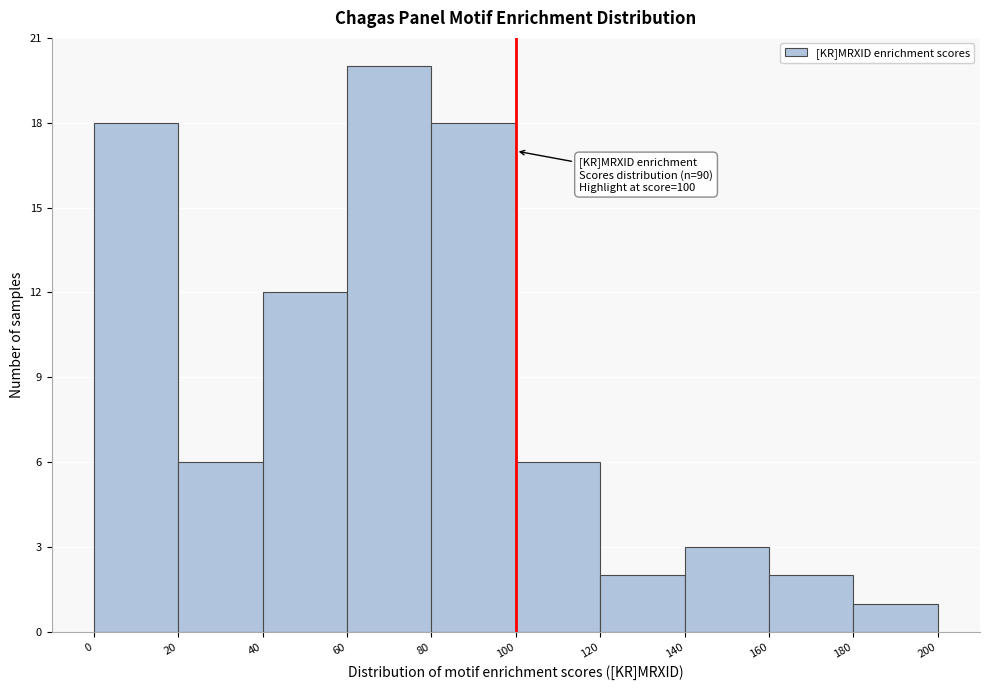

Which range on the x-axis has the tallest bar?

60 to 80